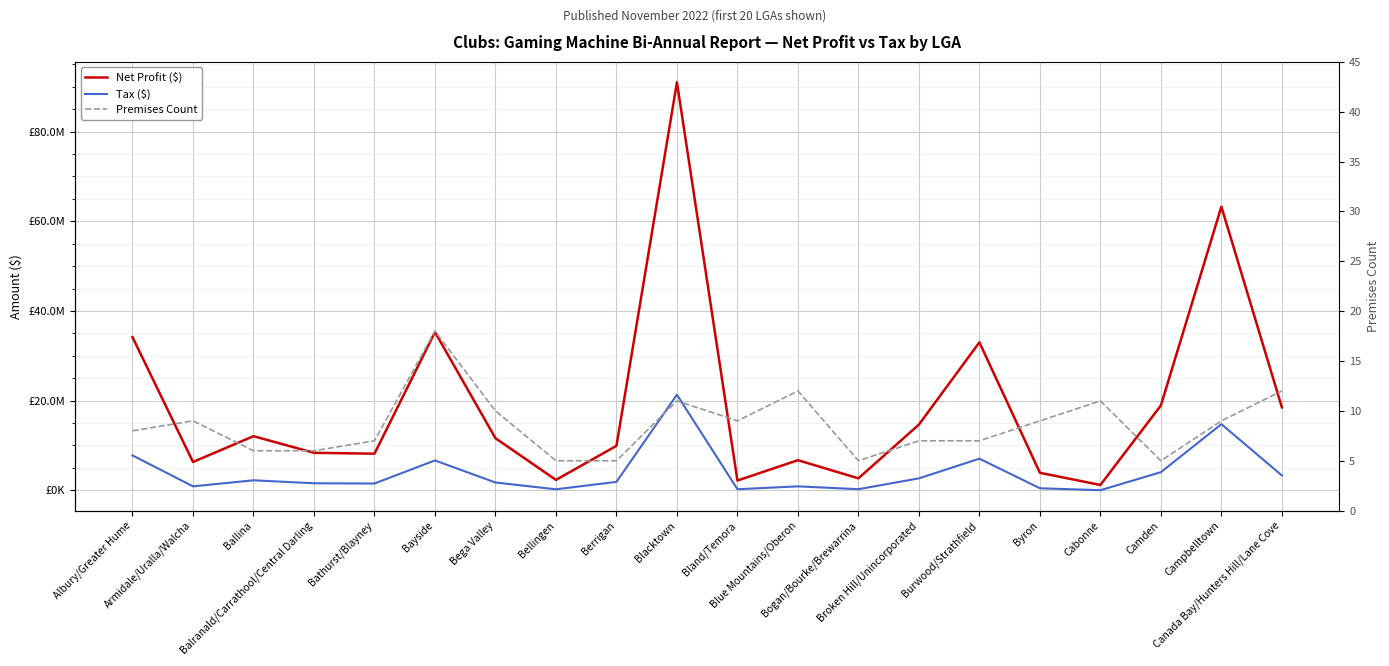

True or false: Net Profit ($) and Tax ($) intersect in this chart.

False